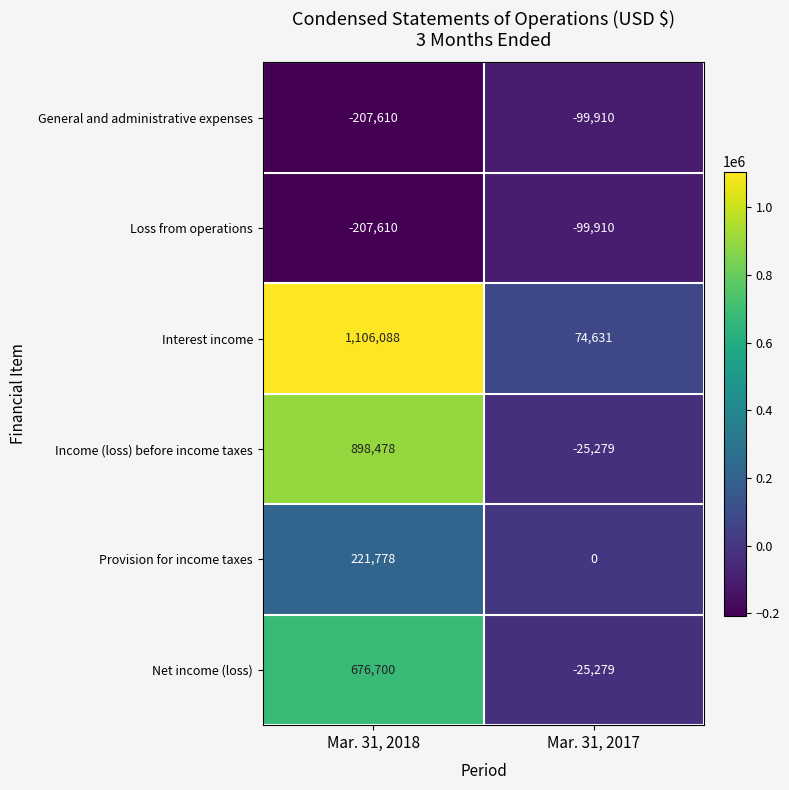

Which series has the largest total across all categories?

Interest income